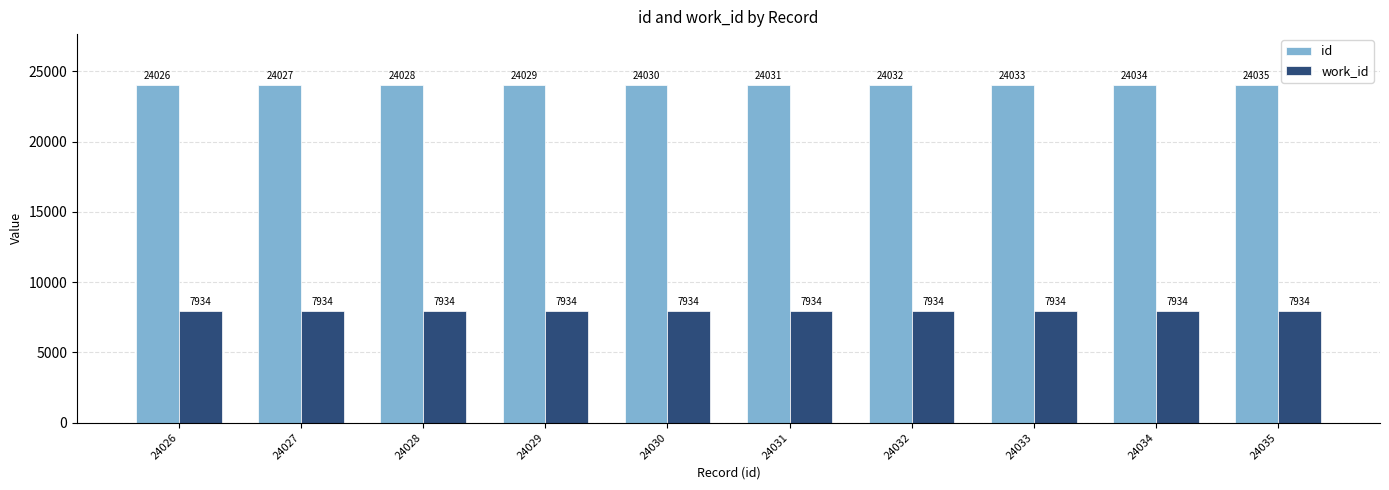

Does the chart contain any negative values?

No